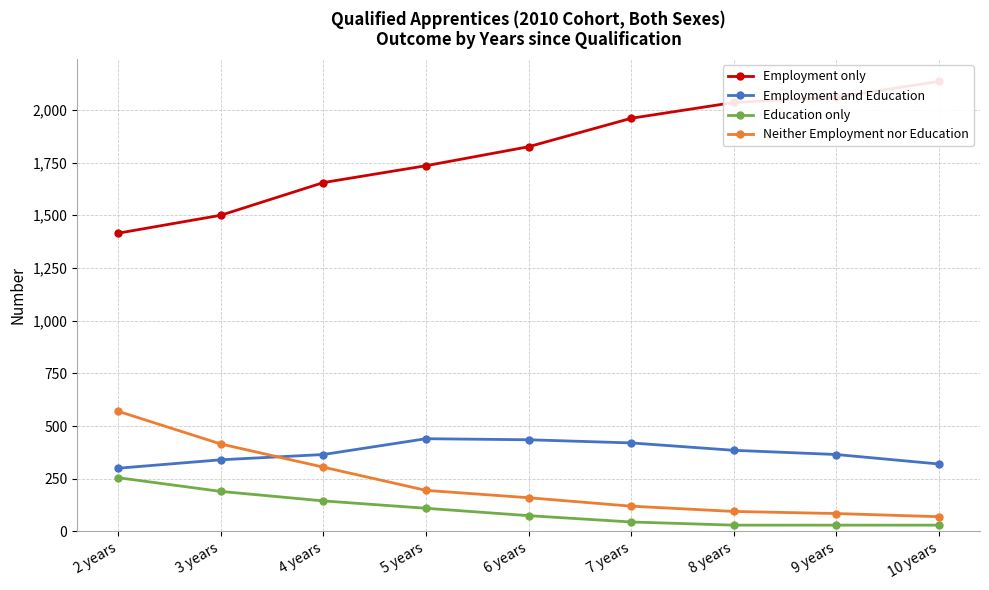

Is the value of Neither Employment nor Education at 7 years greater than the value of Employment and Education at 6 years?

No